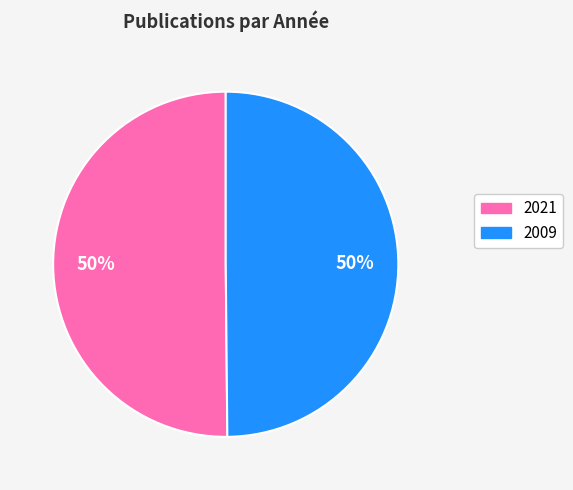

How many segments does this pie chart have?

2